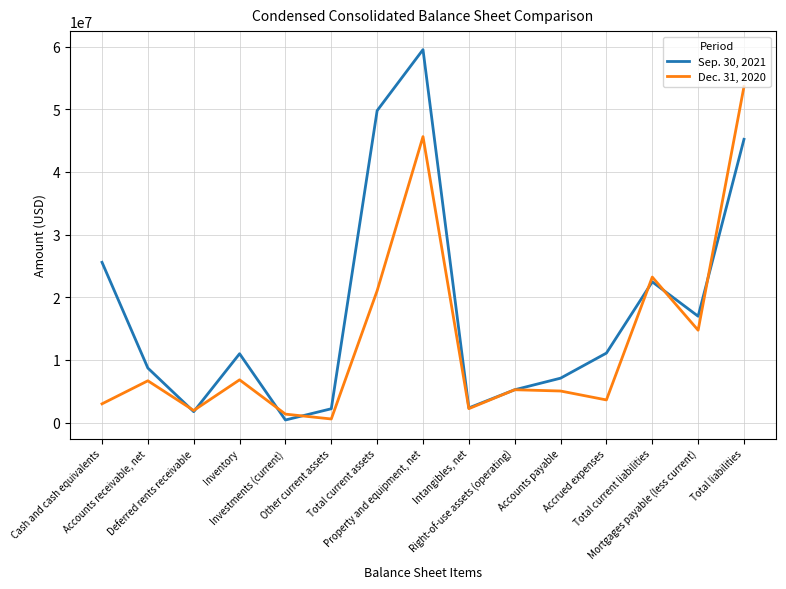

At Investments (current), list the series in order from smallest to largest.

Sep. 30, 2021, Dec. 31, 2020